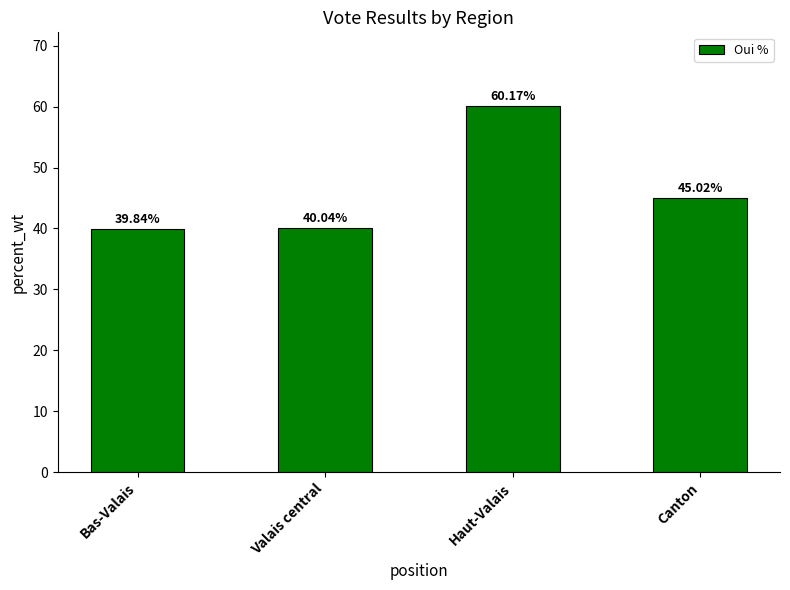

Approximately how many times larger is the value at Bas-Valais compared to Canton?

0.9